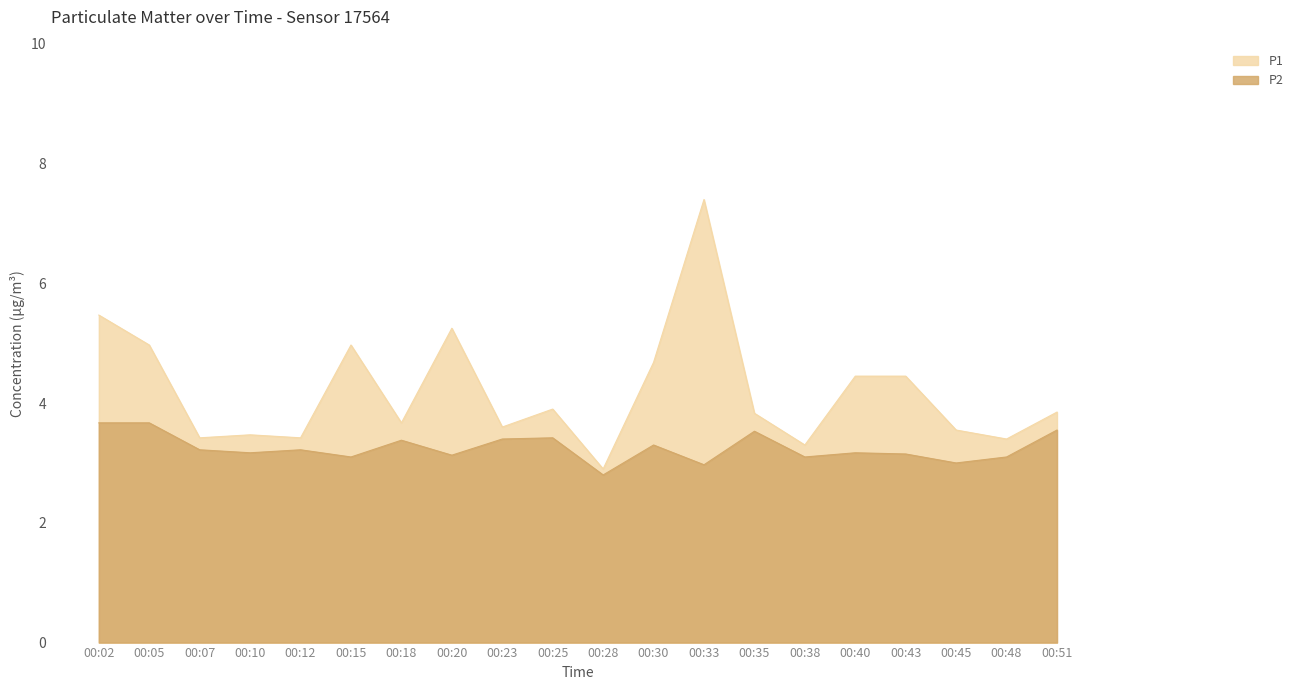

At 00:10, list the series in order from smallest to largest.

P2, P1